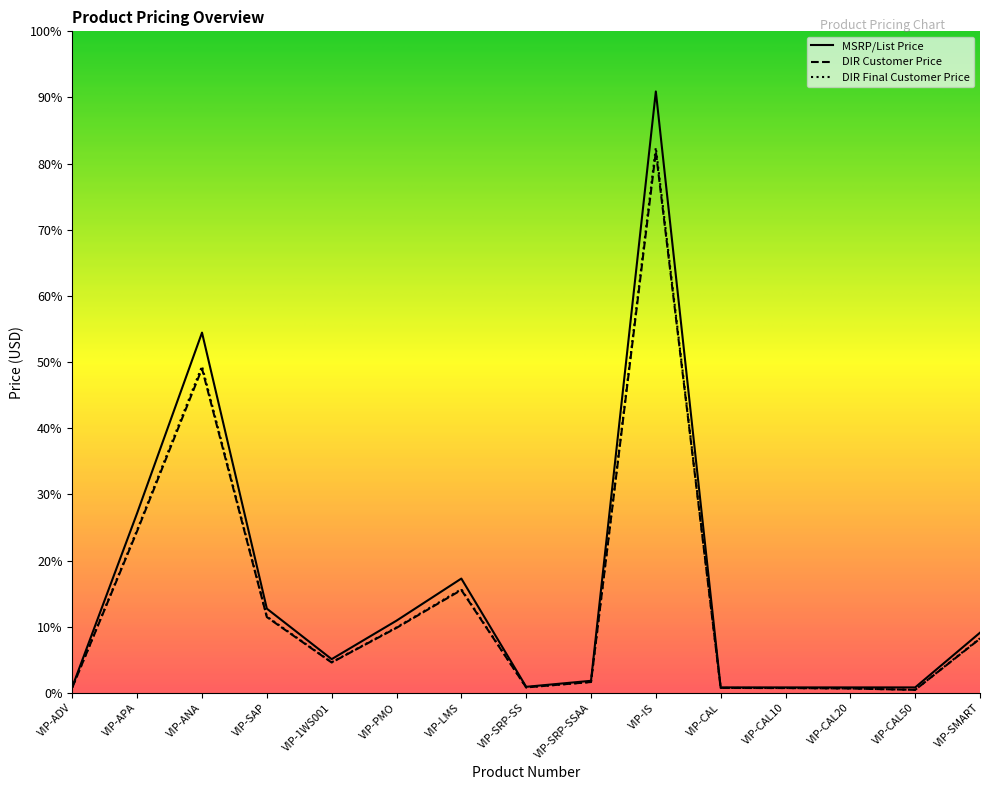

What is the difference between the highest and lowest values at VIP-APA?

149.5